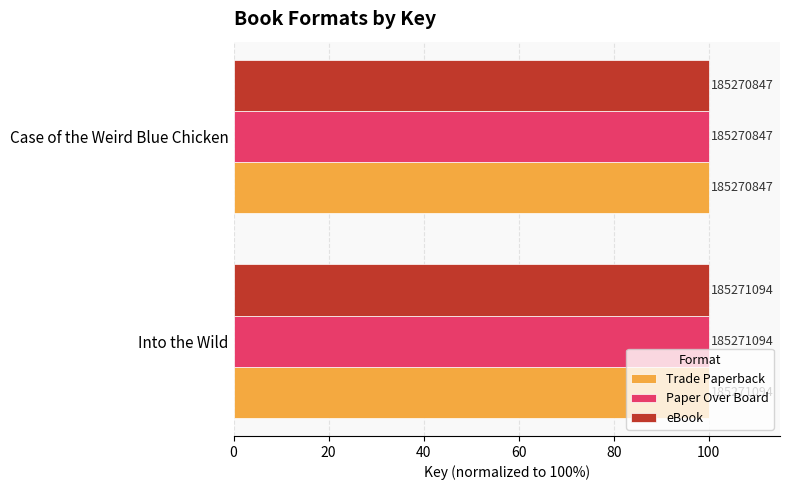

Which series has the largest total across all categories?

Trade Paperback